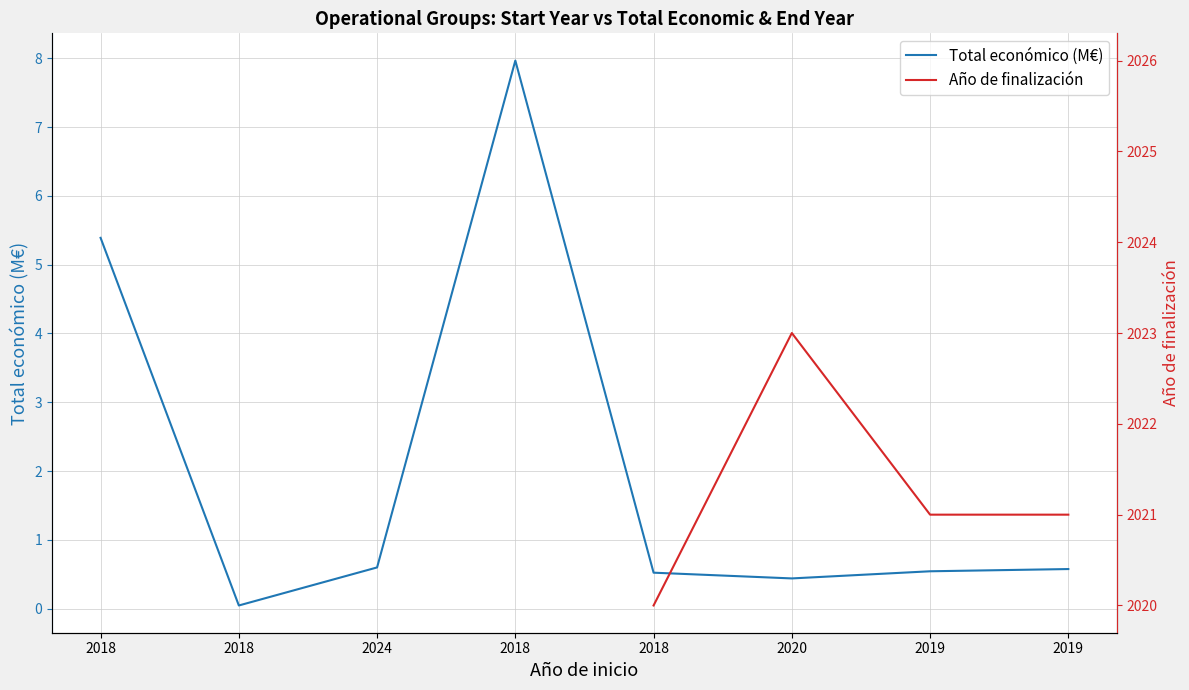

Where is Total económico (M€) nearest to the value 4?

2018